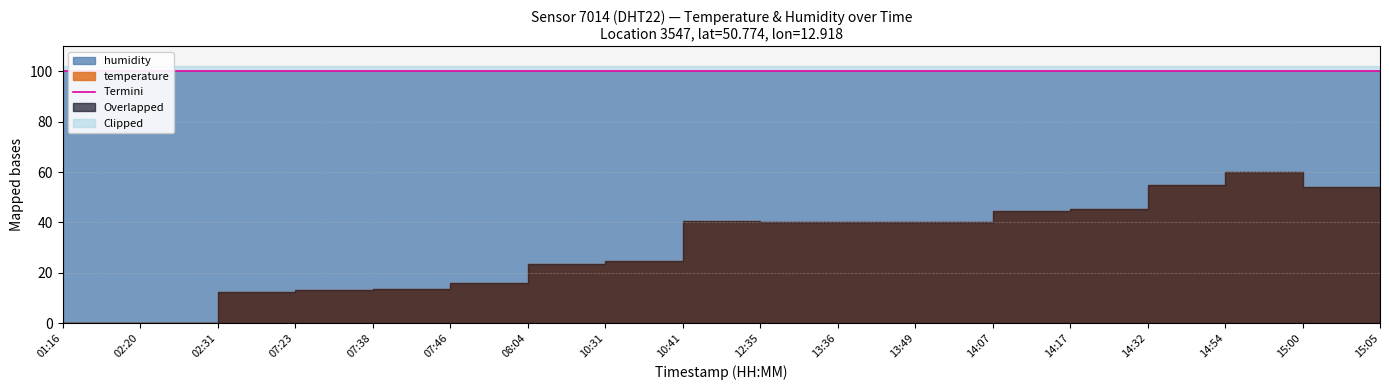

How many series are shown in this chart?

2